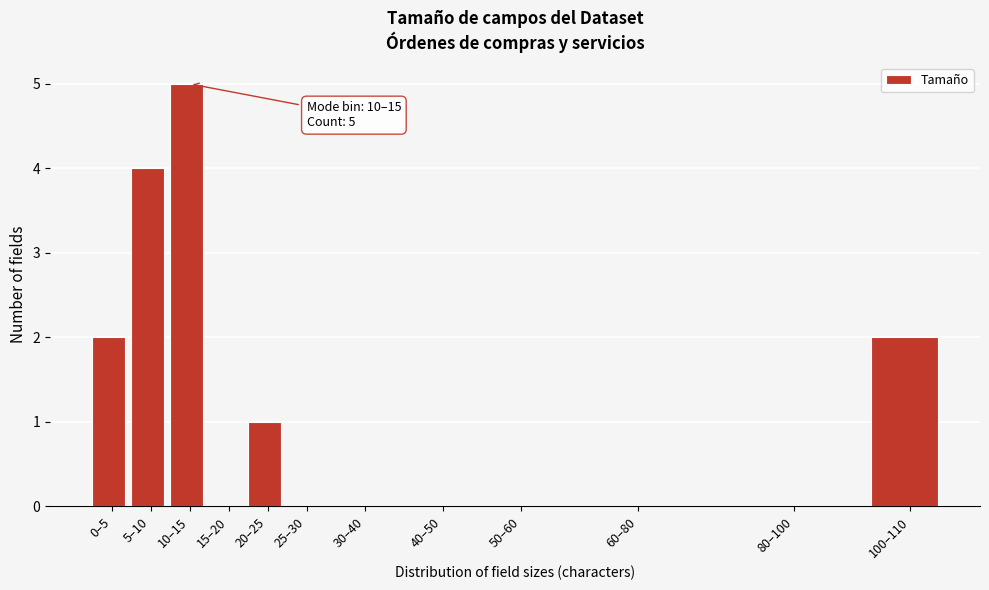

Reading right to left, list all the values displayed in this chart.

100–110=2	80–100=0	60–80=0	50–60=0	40–50=0	30–40=0	25–30=0	20–25=1	15–20=0	10–15=5	5–10=4	0–5=2